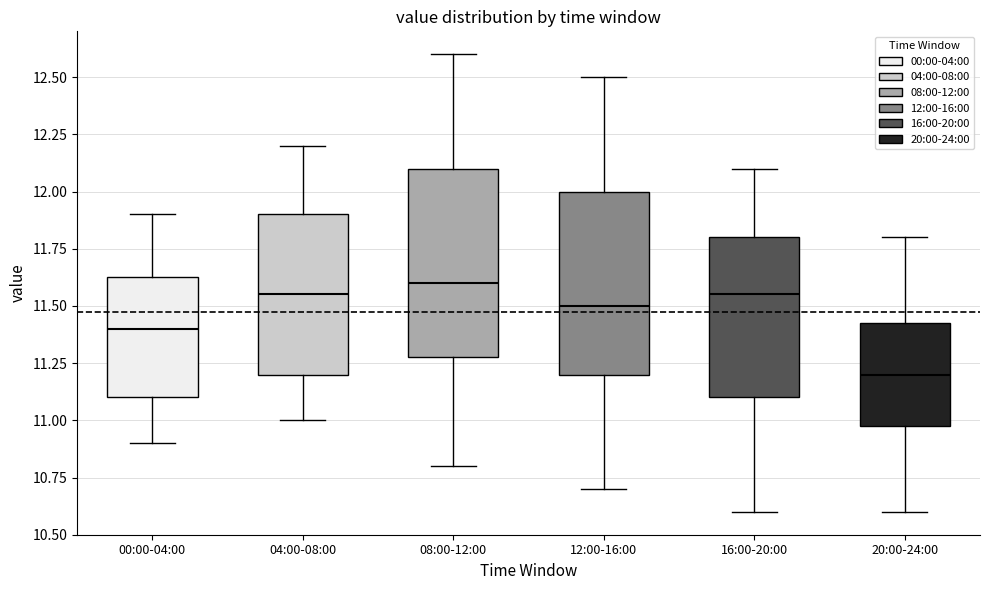

Where does the upper whisker of the box for 04:00-08:00 end on the y-axis? The values are not printed on the chart, so give them approximately, as read against the axis.

12.20